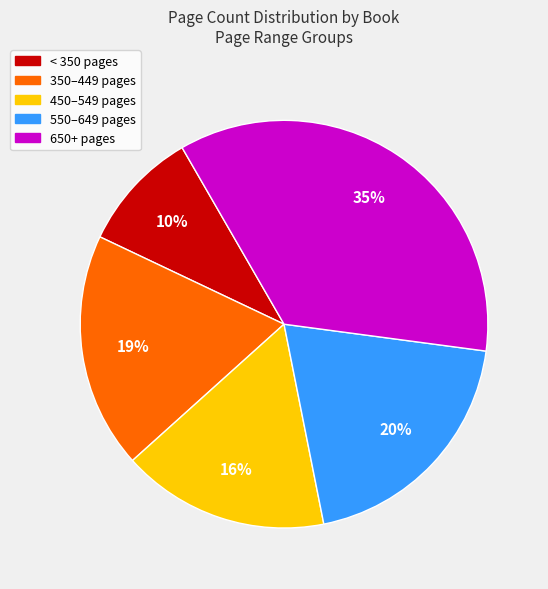

Is there any slice that represents more than half of the pie?

No